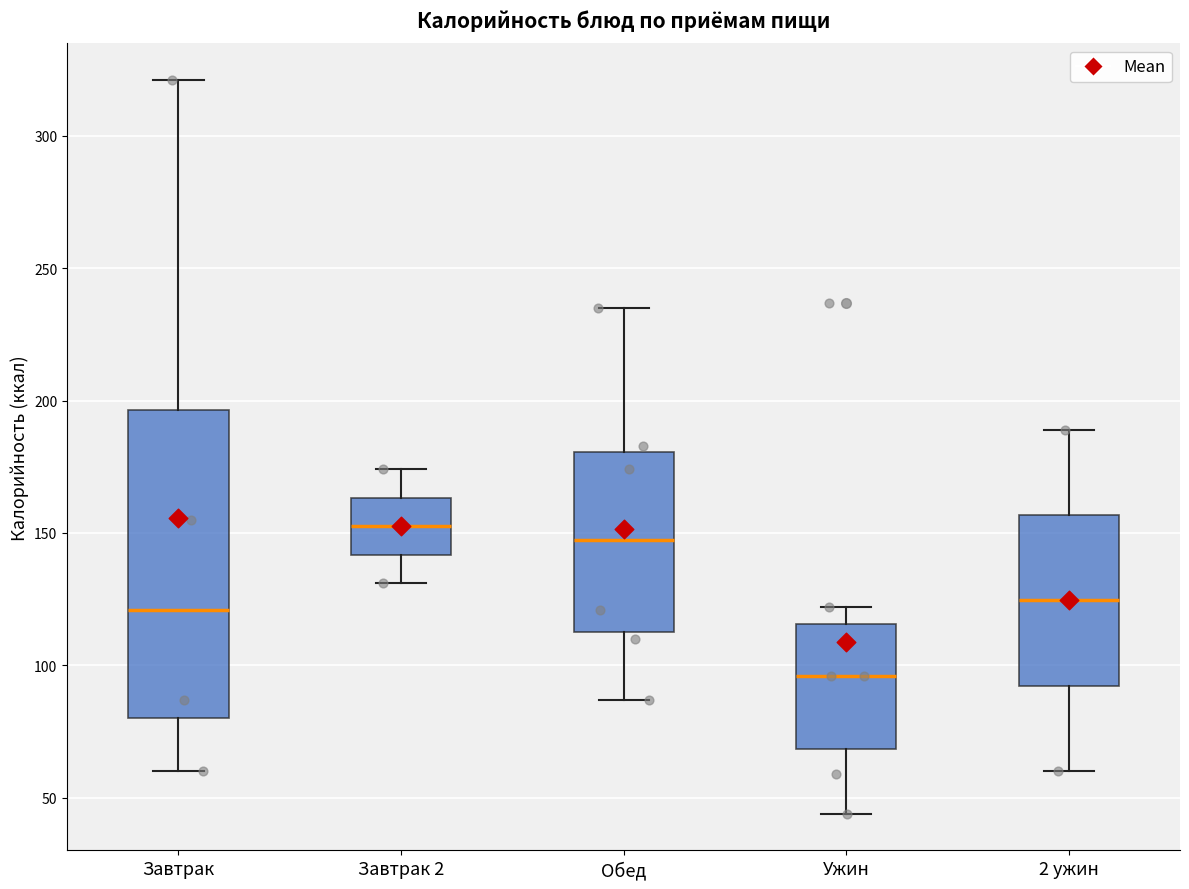

Where does the upper whisker of the box for Завтрак end on the y-axis? The values are not printed on the chart, so give them approximately, as read against the axis.

320